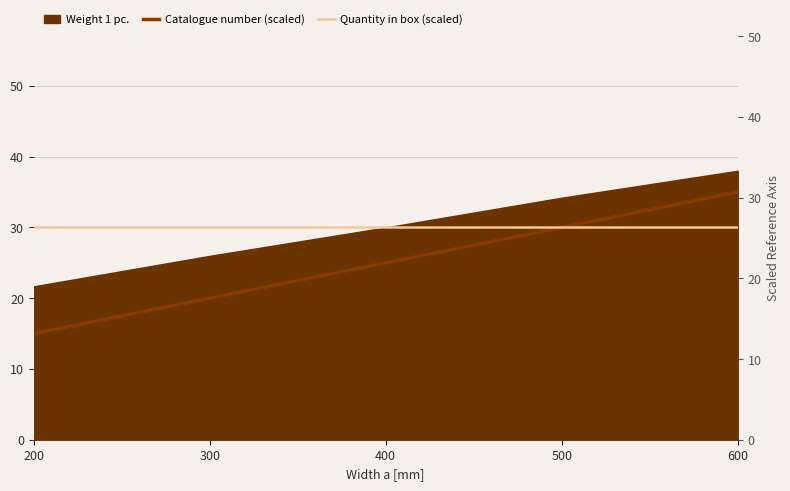

True or false: Catalogue number (scaled) and Quantity in box (scaled) intersect in this chart.

False